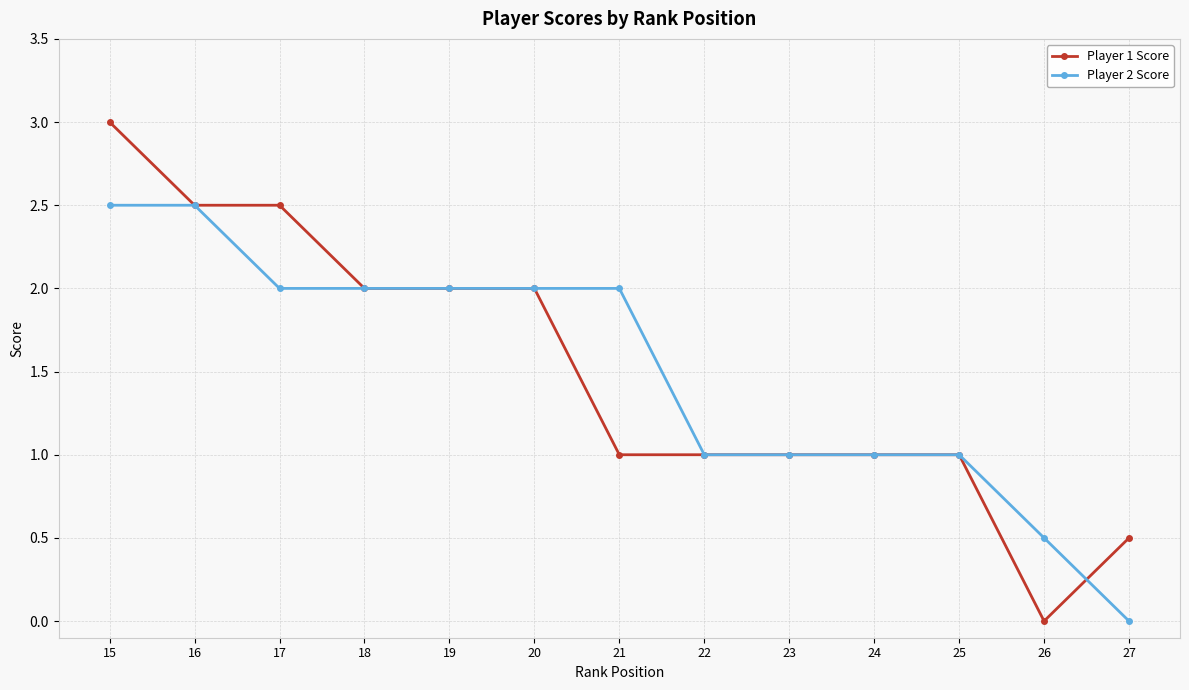

What is the total value across all series at 17?

4.5